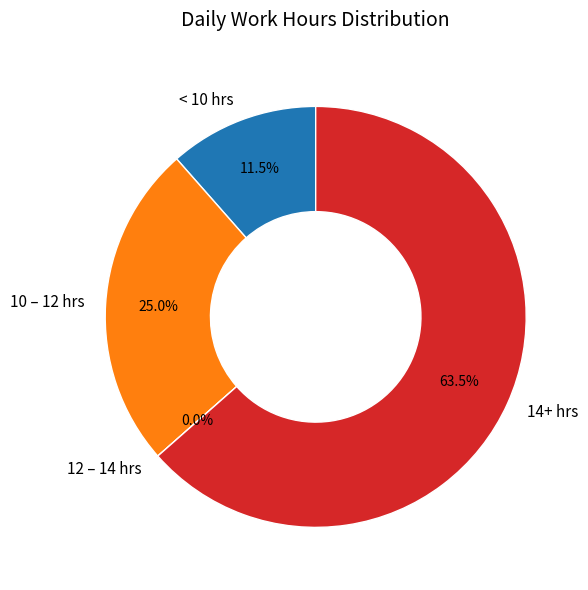

Is it true that 26 is 18% of the pie?

False